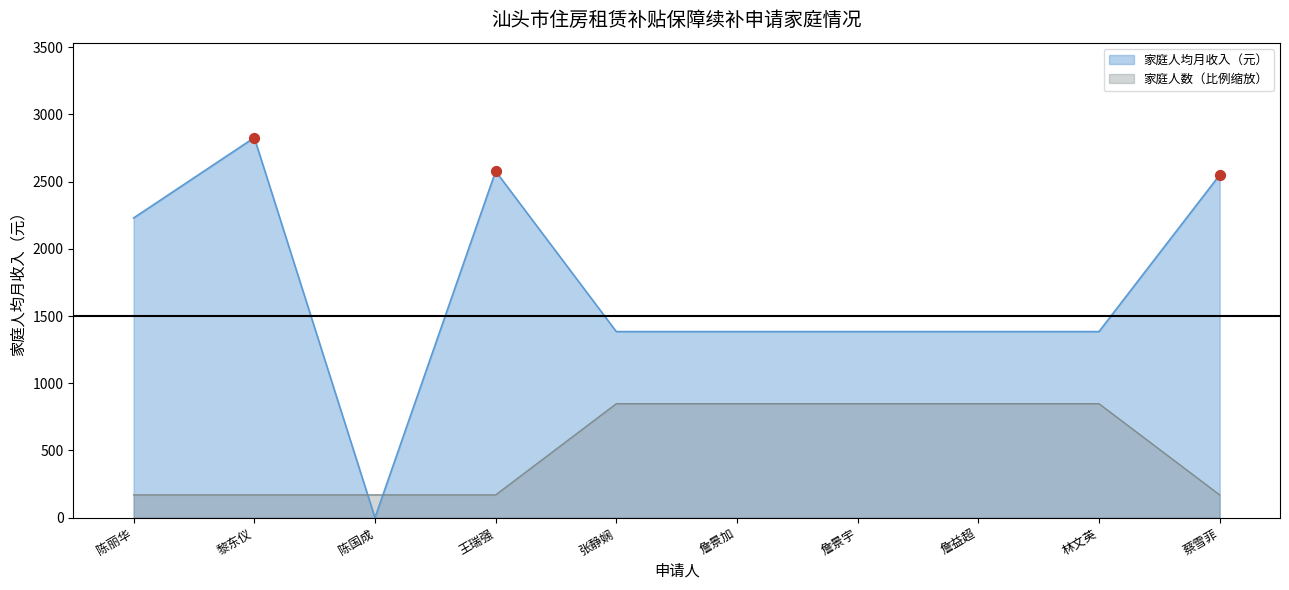

Which series has the widest spread of Y values?

家庭人均月收入（元）